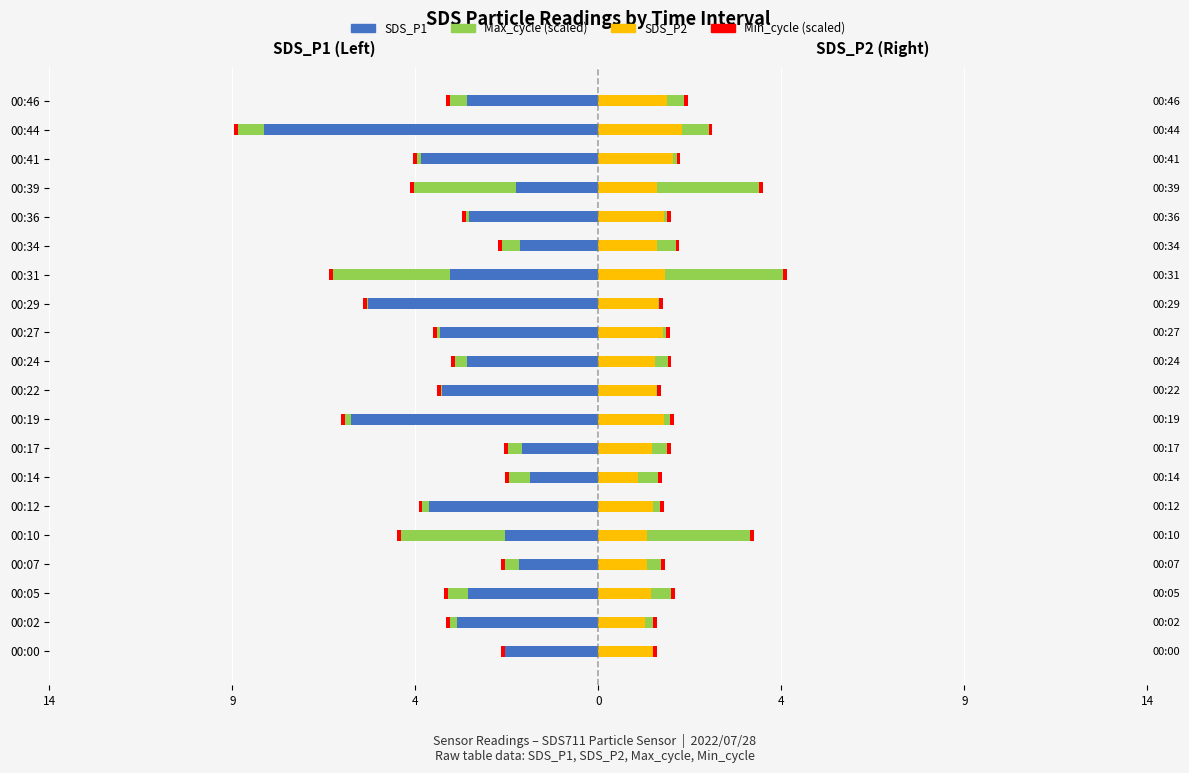

How many bars are there in each group?

4